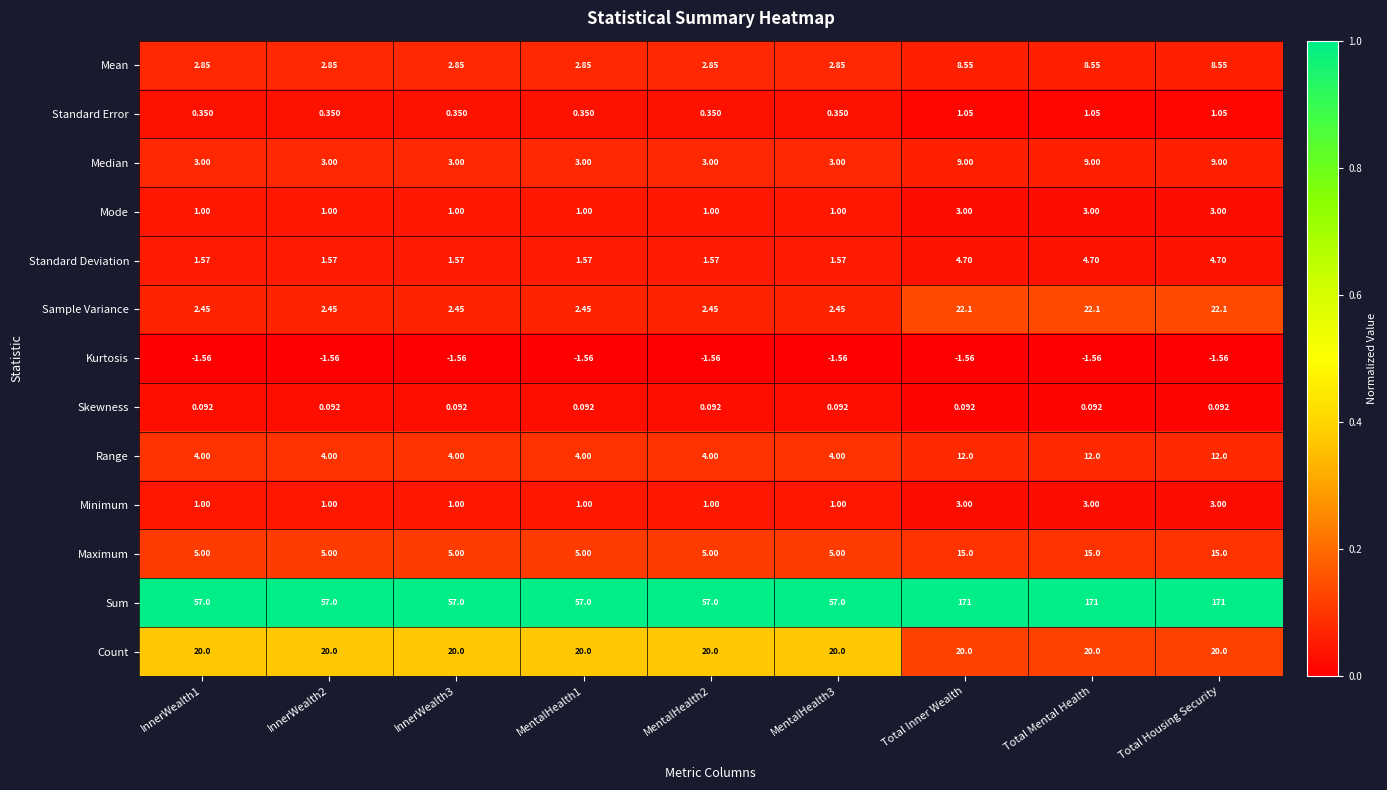

Which series has the largest range (max minus min)?

Sum